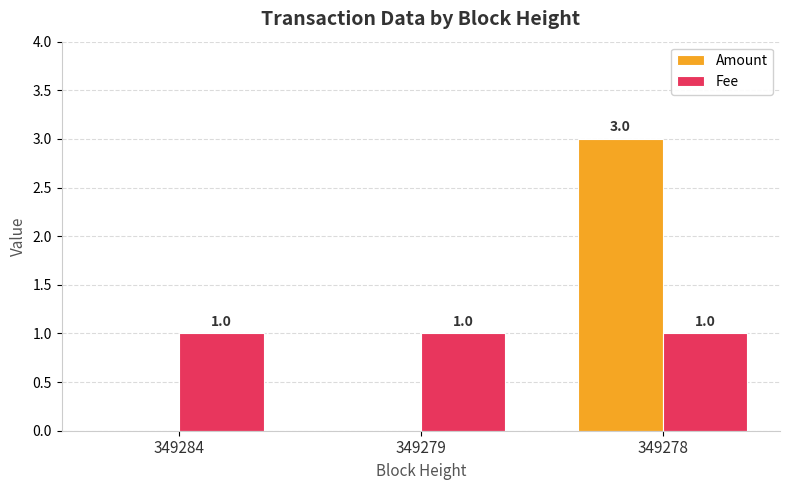

Count the number of data series in this chart.

2